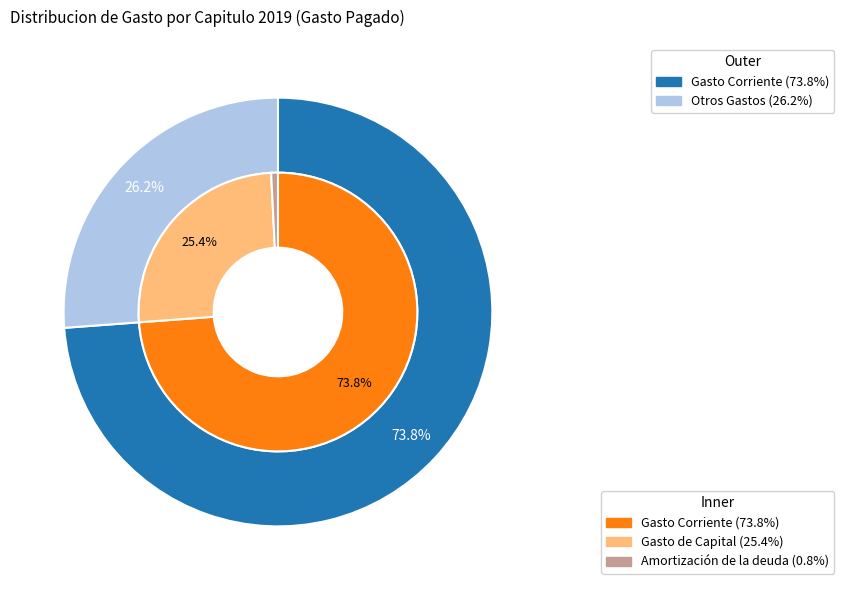

To the nearest percent, what percentage of the pie is Amortización de la deuda?

1%